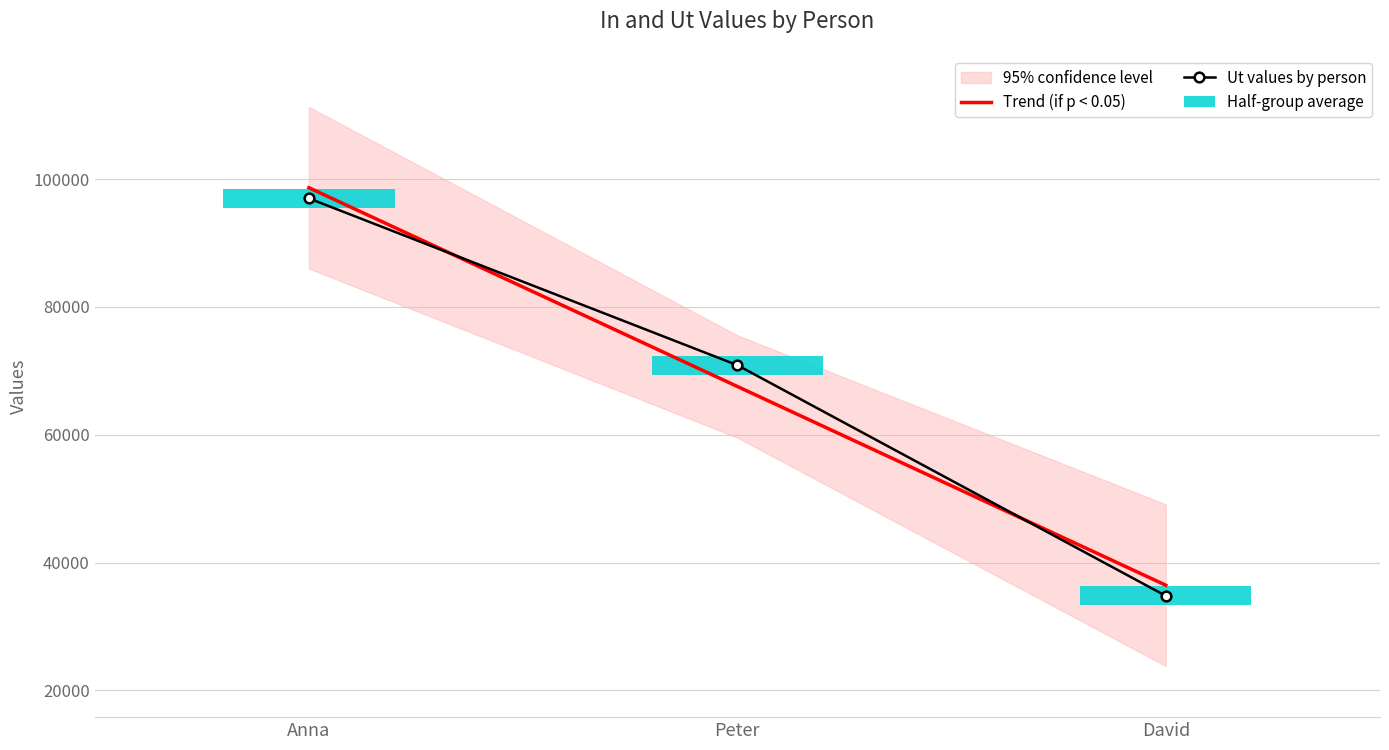

The value of Ut values by person at David is 14376.2. True or false?

False